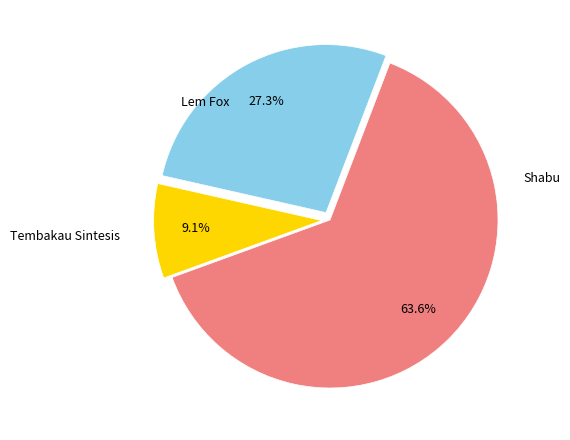

Is there a majority slice in this chart?

Yes